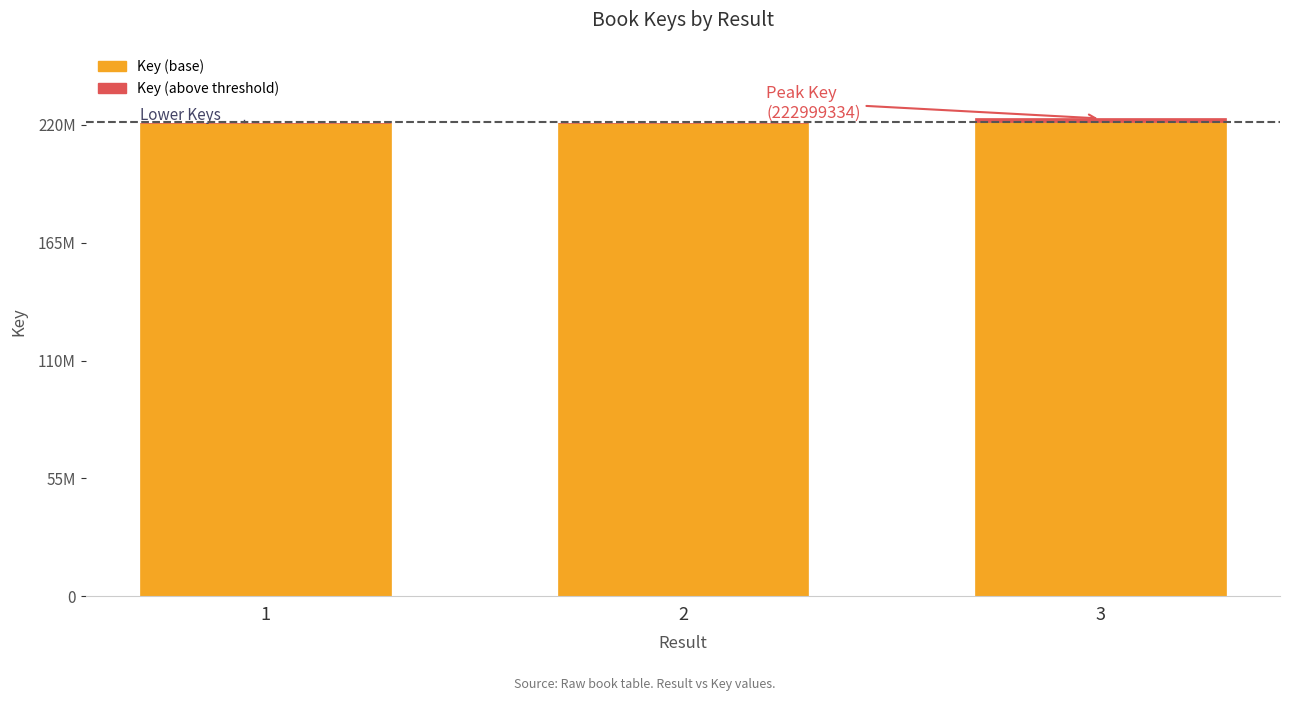

Does the chart contain stacked bars?

Yes